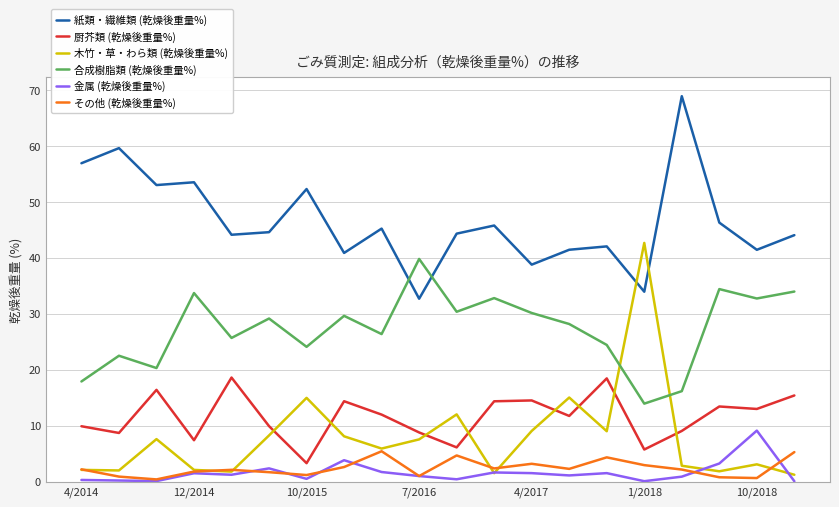

List the series in order of their peak value, highest first.

紙類・繊維類 (乾燥後重量%), 木竹・草・わら類 (乾燥後重量%), 合成樹脂類 (乾燥後重量%), 厨芥類 (乾燥後重量%), 金属 (乾燥後重量%), その他 (乾燥後重量%)